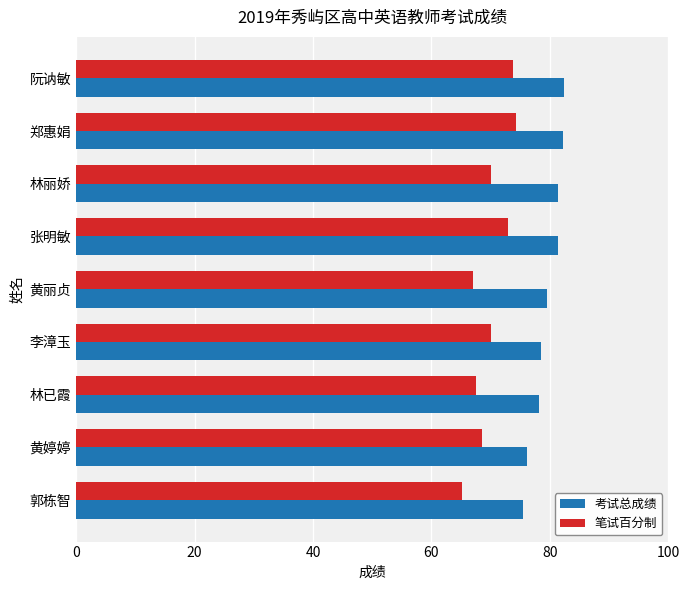

At how many categories does at least one series exceed 75?

9